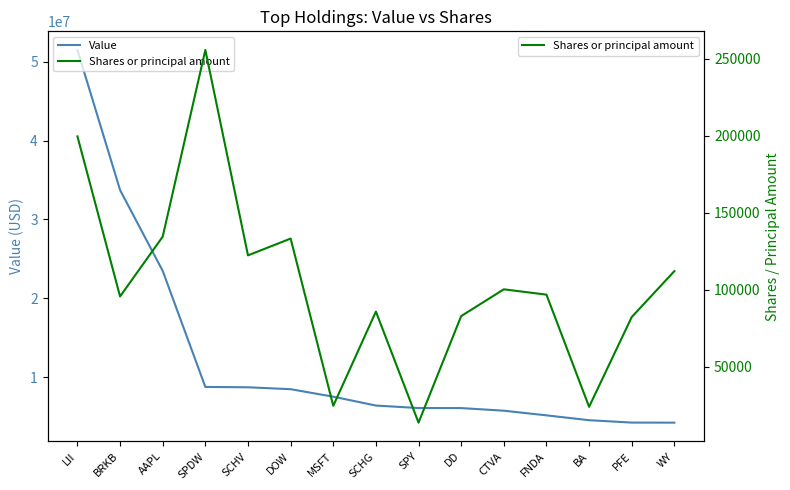

Reading left to right, list all the values displayed in this chart.

Value: 51485000	33731000	23479000	8770000	8730000	8487000	7536000	6414000	6099000	6092000	5760000	5171000	4556000	4254000	4246000
Shares or principal amount: 199664	95581	134469	255855	122287	133203	24444	85733	13504	82798	100212	96741	23793	82186	112042